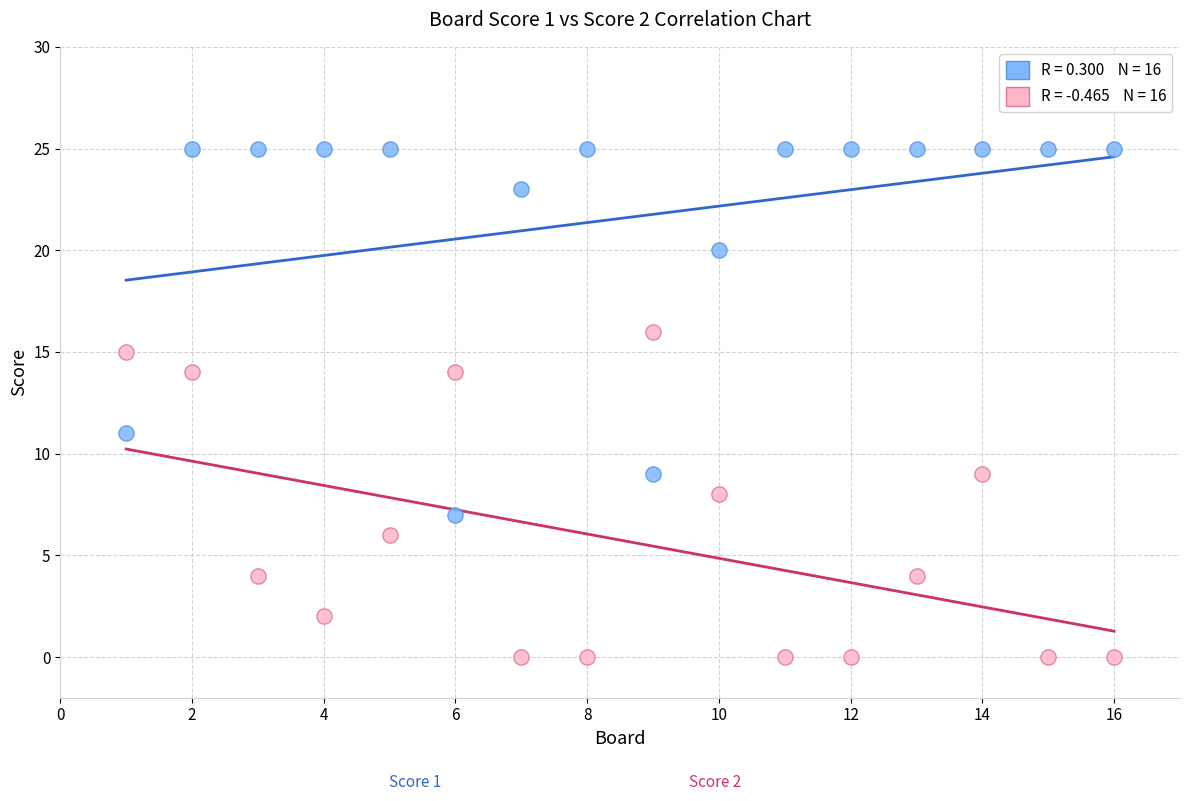

Across all series, what Y value is closest to 12?

11